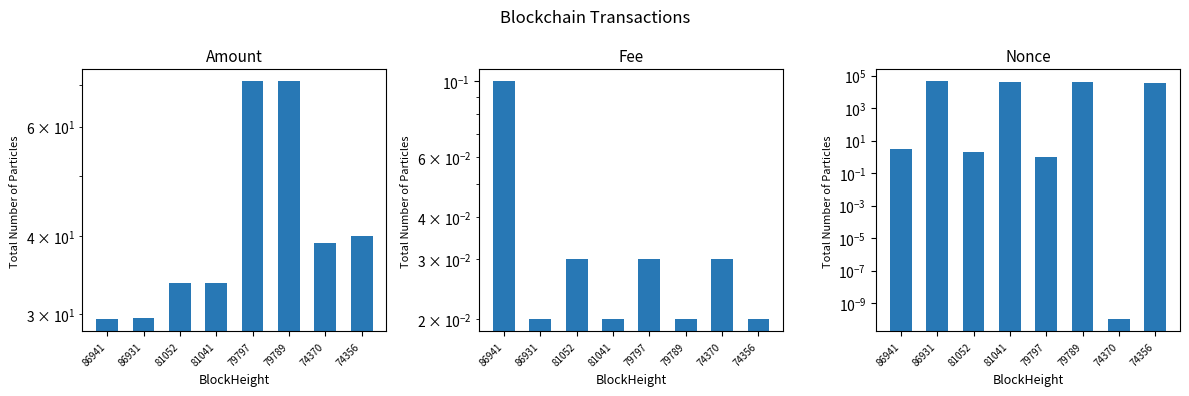

List the labels in order of Fee value, largest first.

86941, 81052, 79797, 74370, 86931, 81041, 79789, 74356